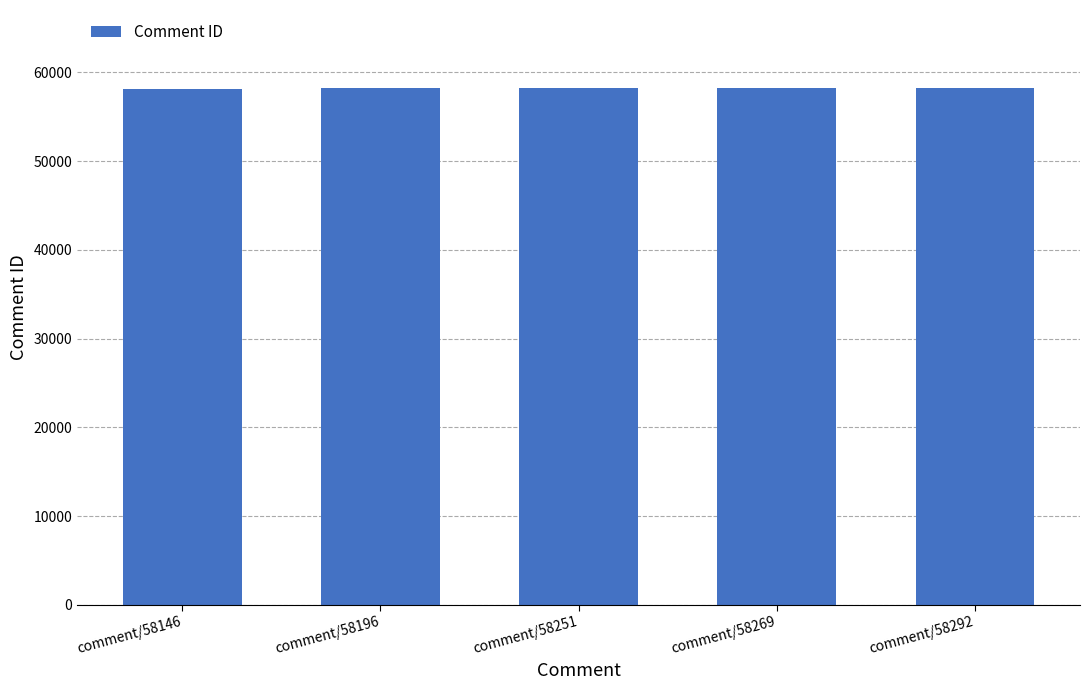

What is the maximum value shown in the chart?

58292